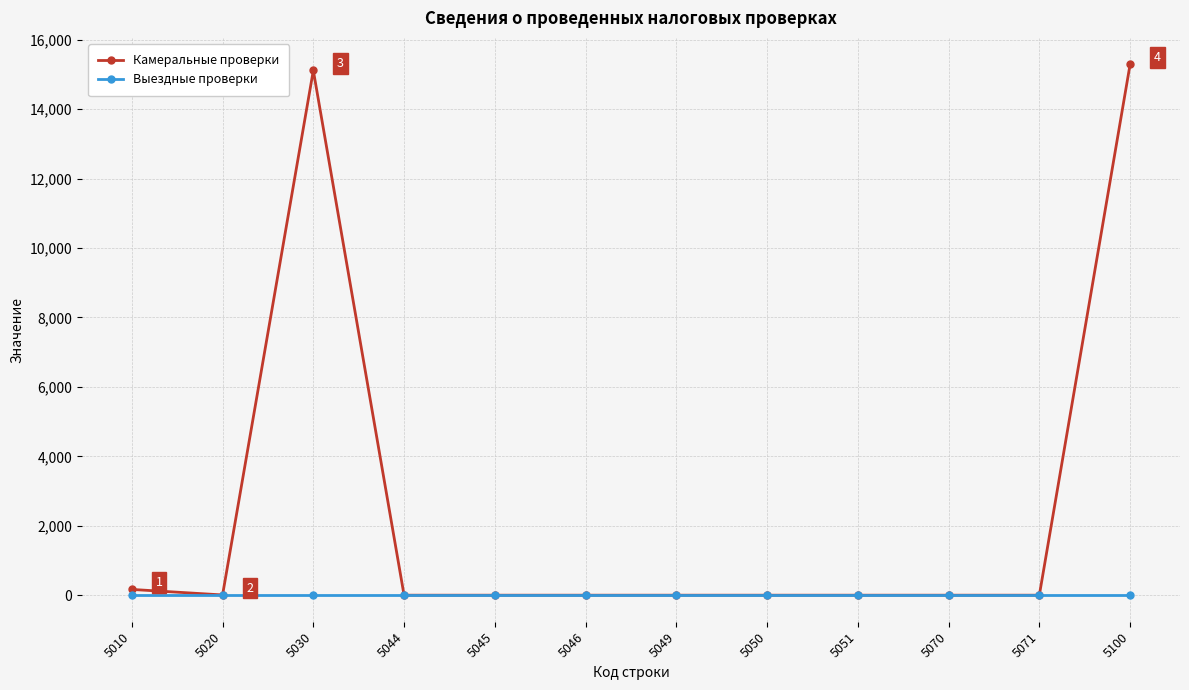

List the series in order of their peak value, highest first.

Камеральные проверки, Выездные проверки